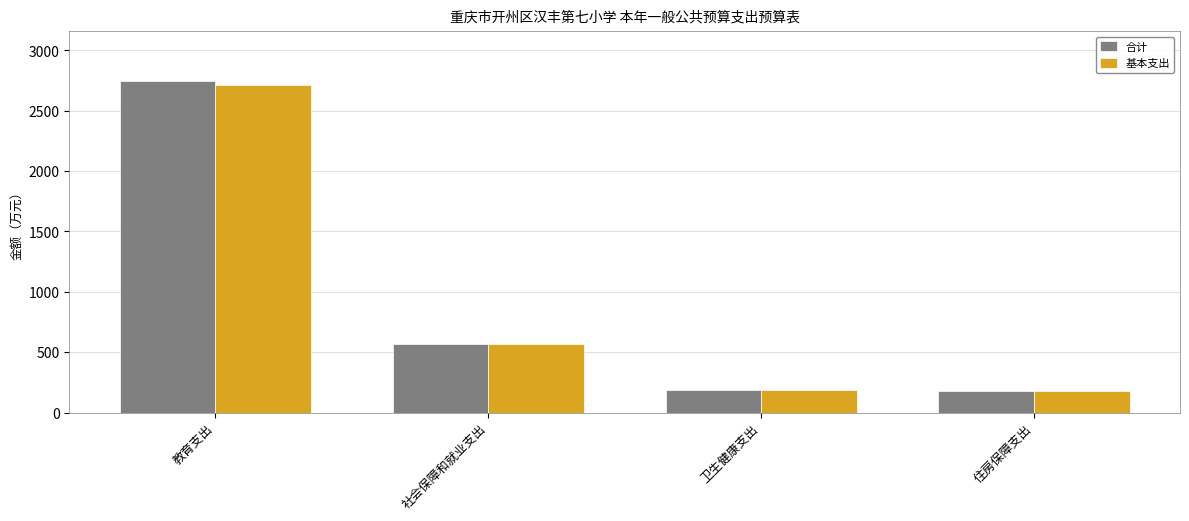

List the series in order of their peak value, highest first.

合计, 基本支出